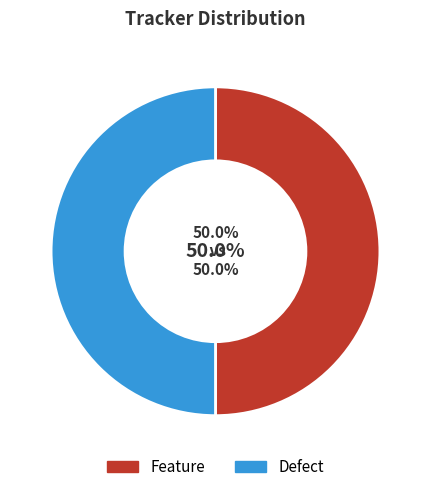

Approximately how many times larger is the value at Feature compared to Defect?

1.0